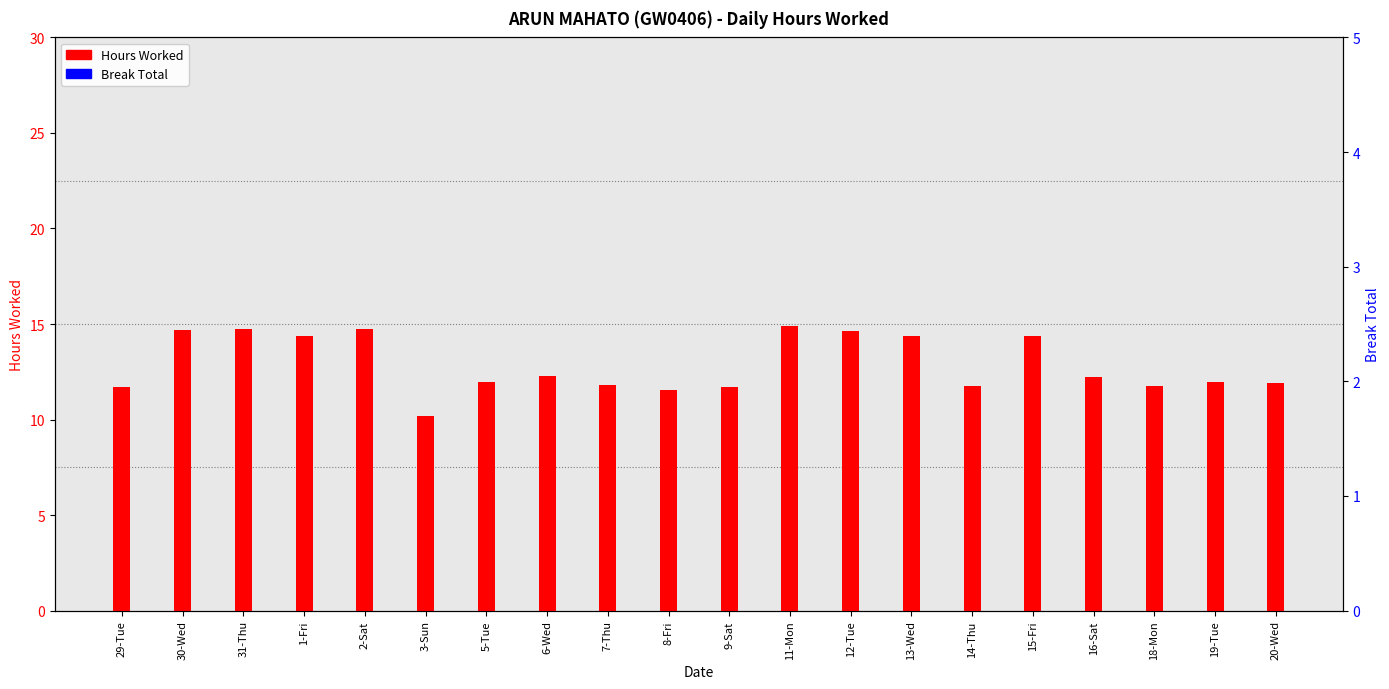

How many groups of bars are there?

20